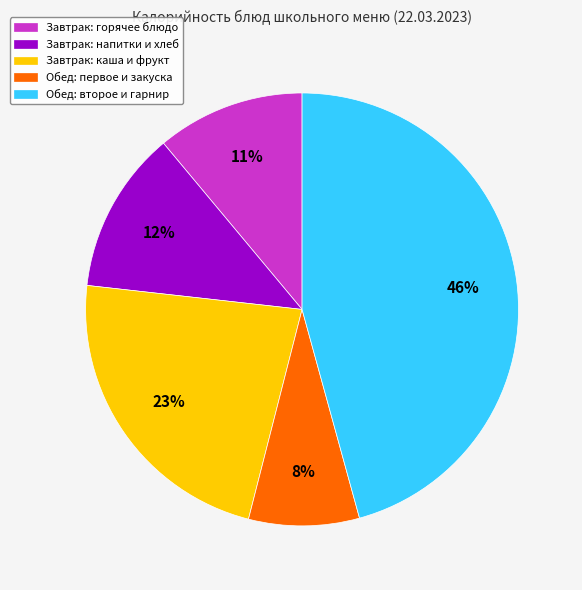

What is the largest slice in the pie chart?

Обед: второе и гарнир